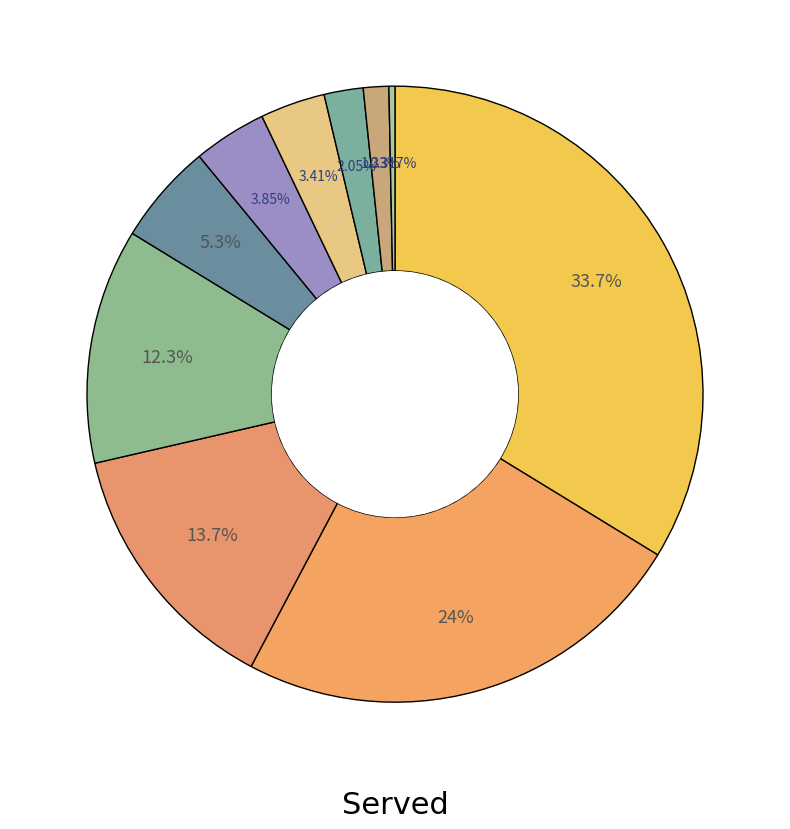

How many slices are in this pie chart?

10